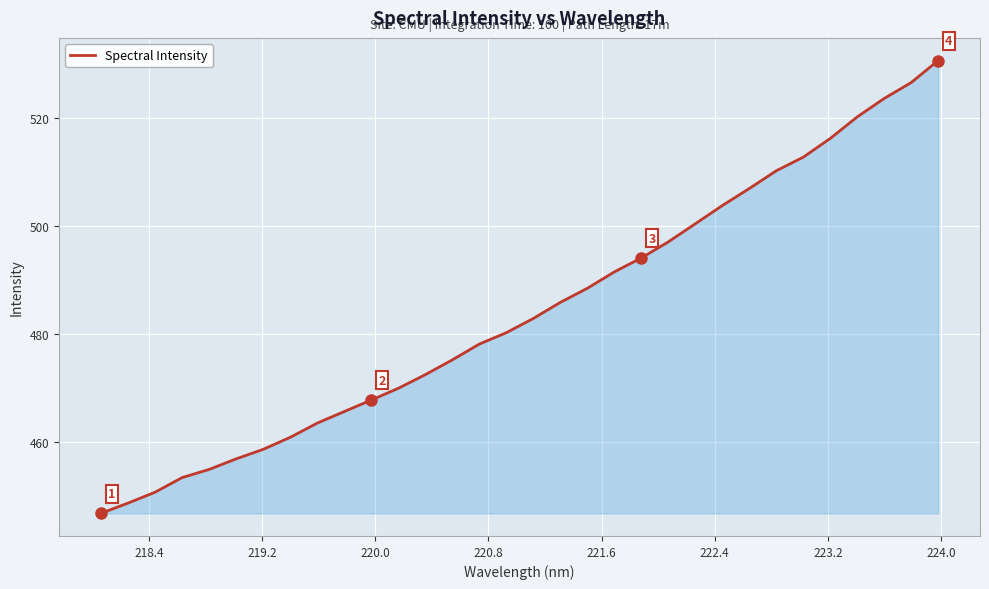

What is the difference between the maximum and minimum values?

83.7